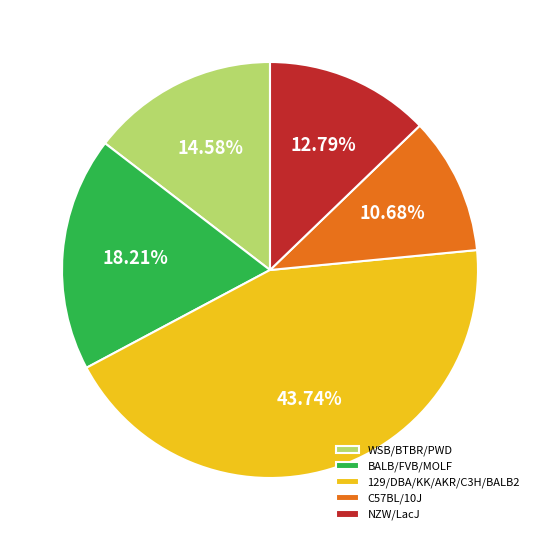

How many segments does this pie chart have?

5